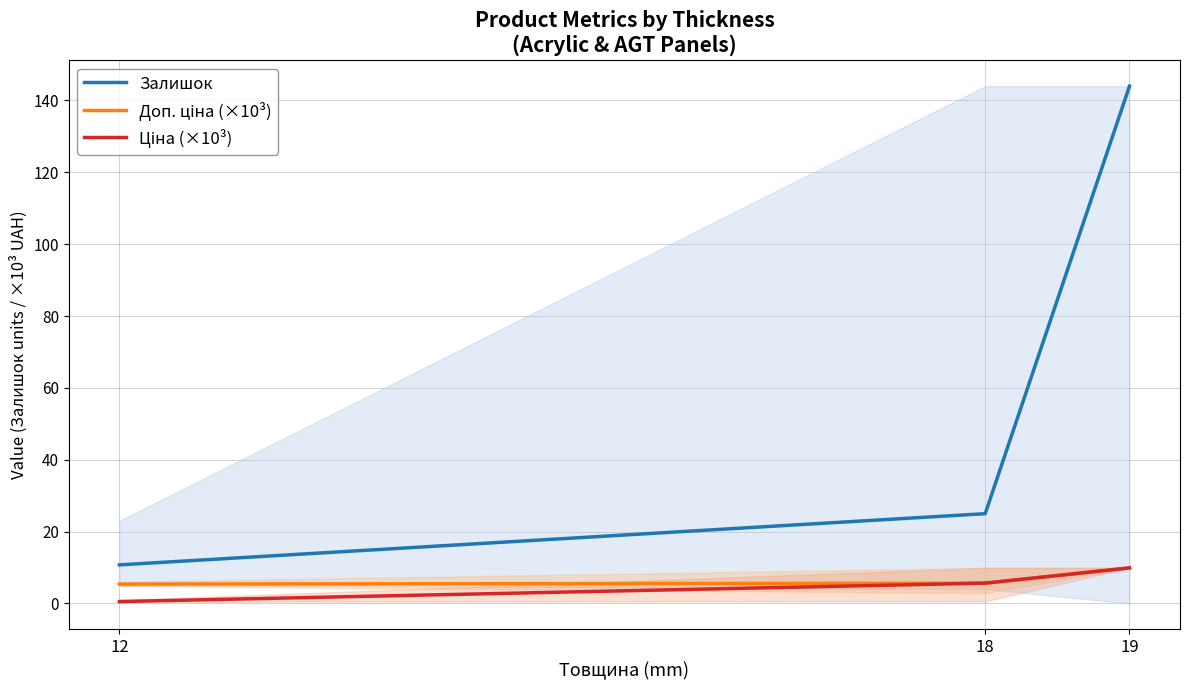

The Доп. ціна (×10³) series shows 7.6 at 12. True or false?

False